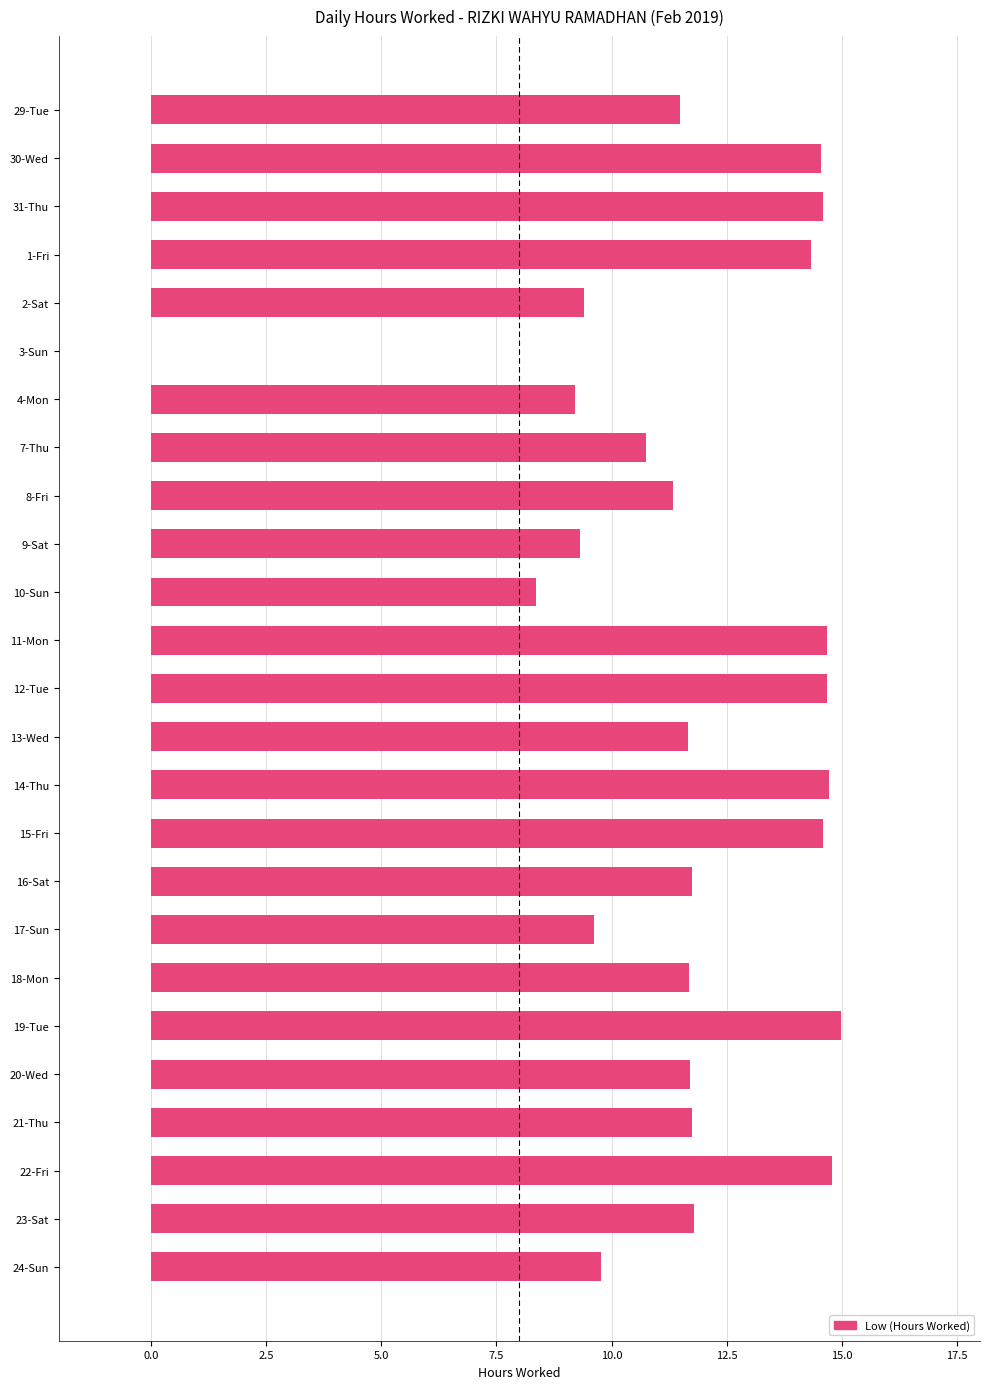

What is the change in value from 4-Mon to 24-Sun?

+0.6